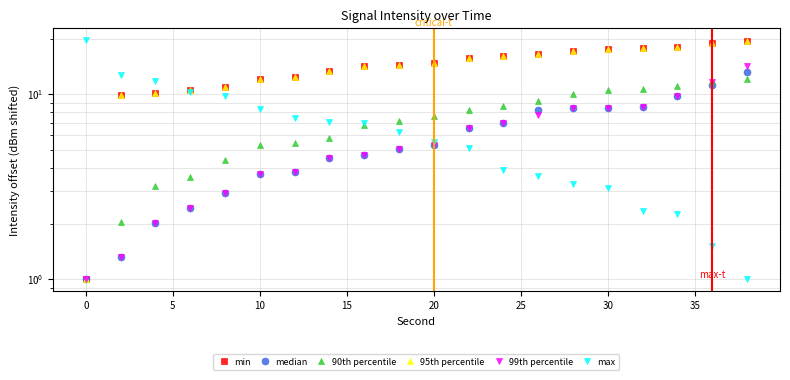

How many data points does each series have?

20